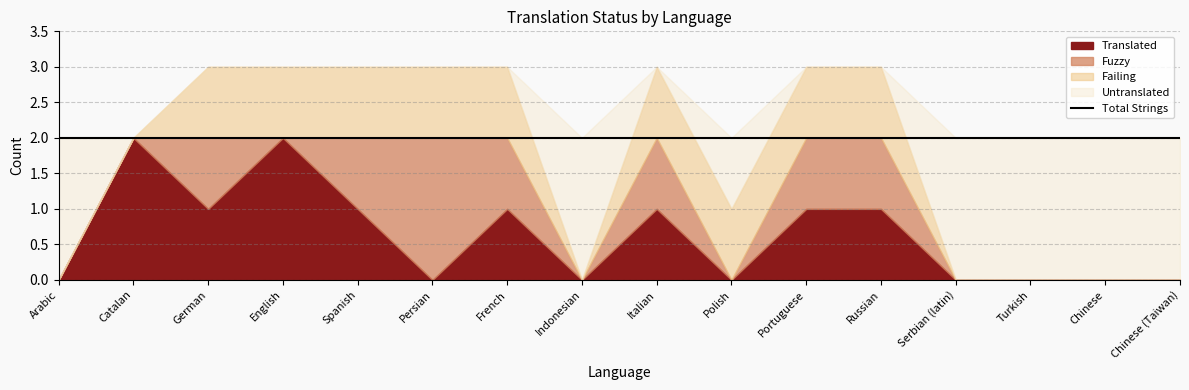

What is the highest value of the Failing series?

1